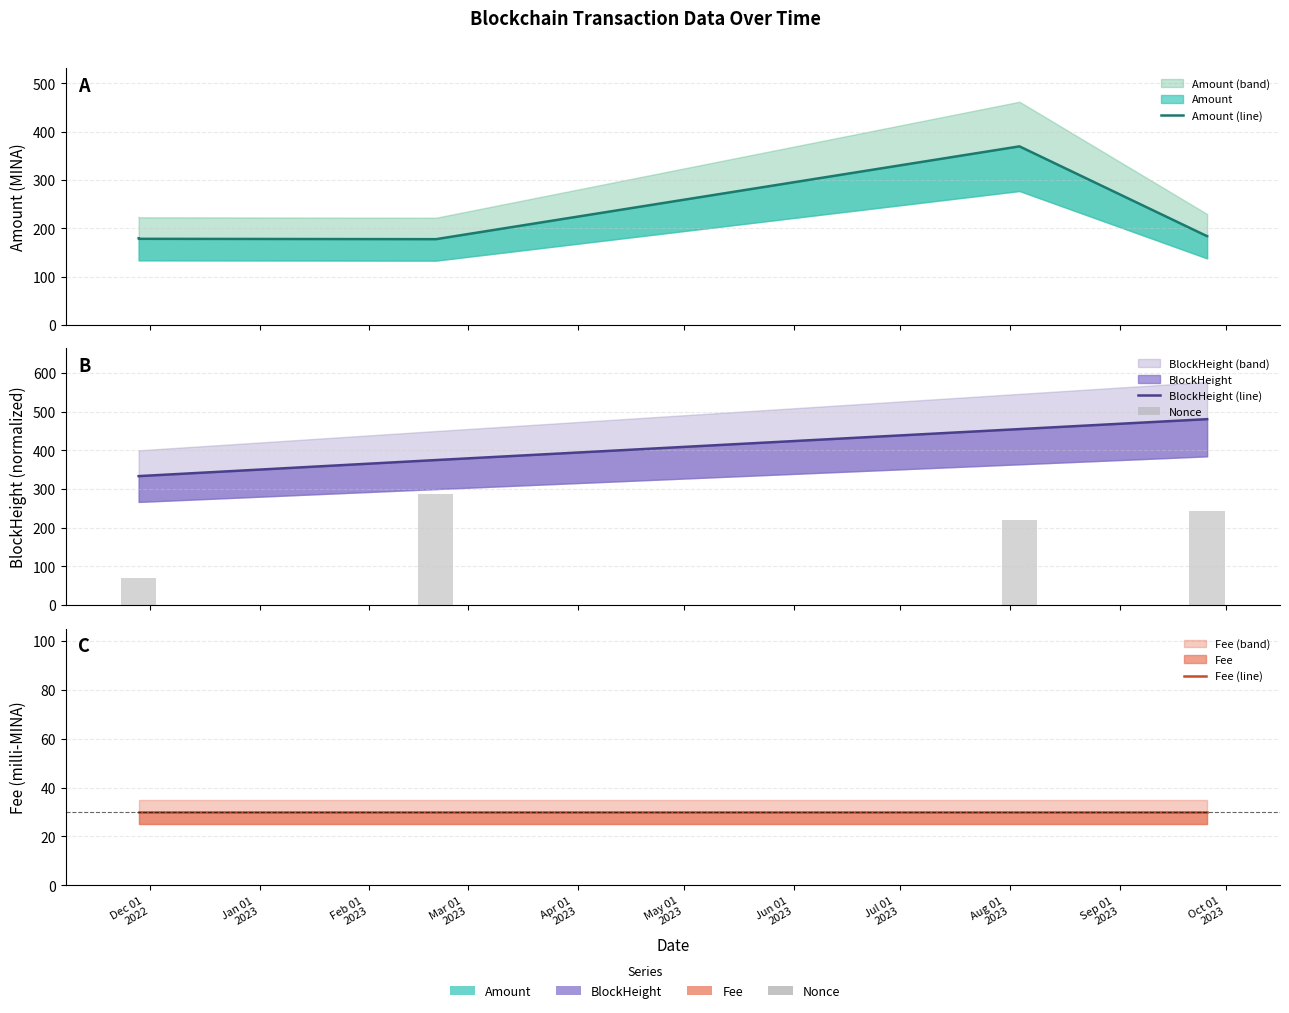

Where is Fee (line) nearest to the value 30?

Dec 01
2022